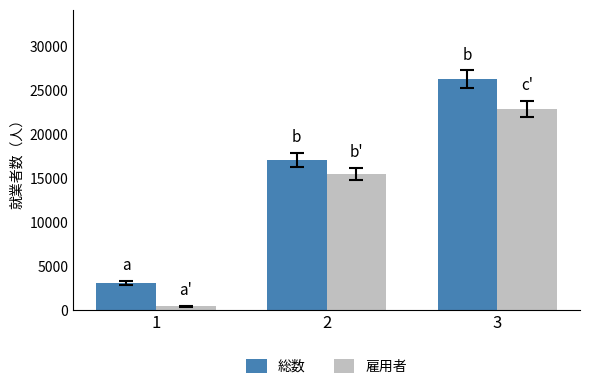

The 総数 series shows 26246 at 3. True or false?

True